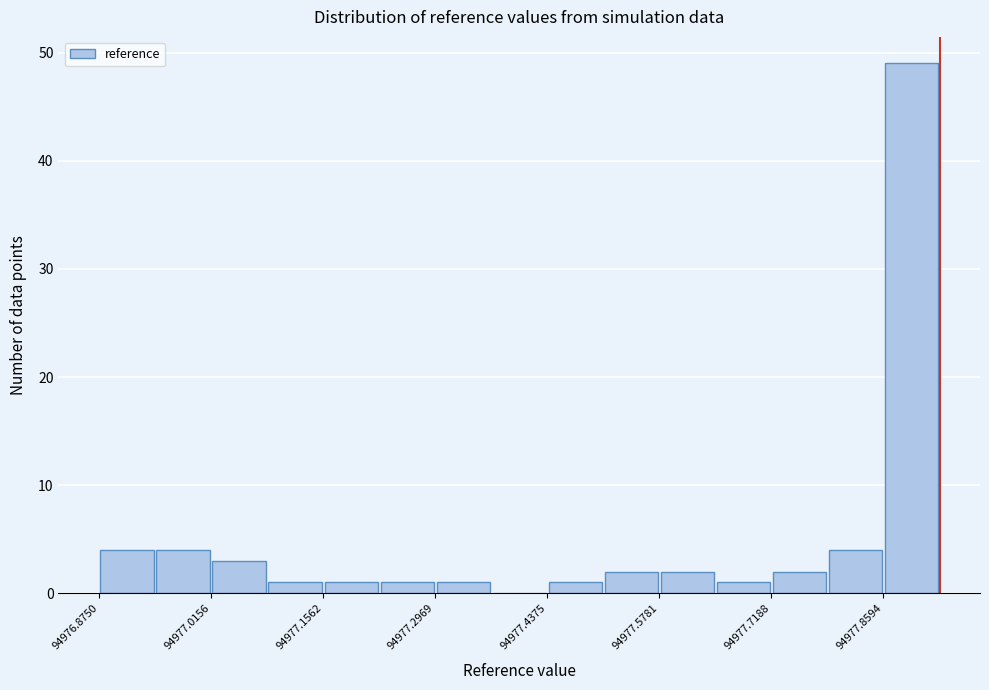

Around what value on the x-axis is the tallest bar? Give the approximate position of its centre, as read against the axis.

94977.90